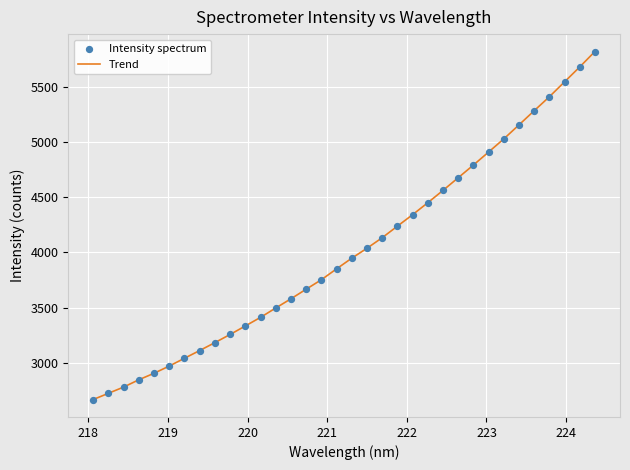

What is the difference between the maximum and minimum values?

3154.1